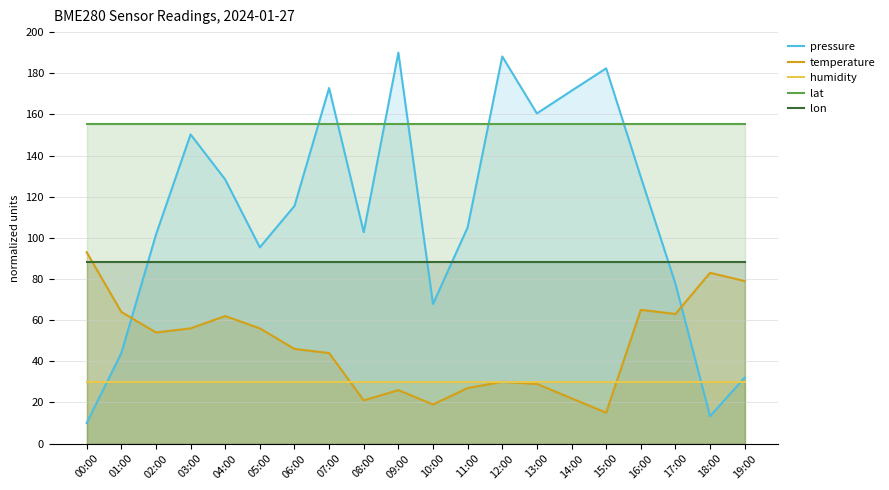

The value of lon at 10:00 is 88.3. True or false?

True